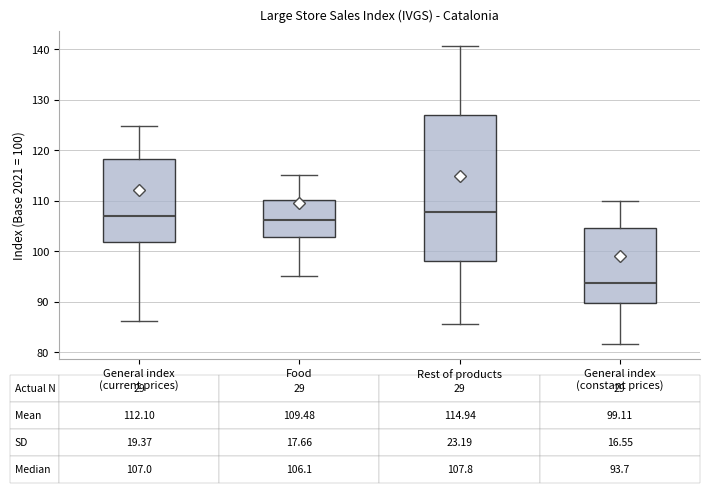

Which box is the tallest, from its lower edge to its upper edge?

Rest of products